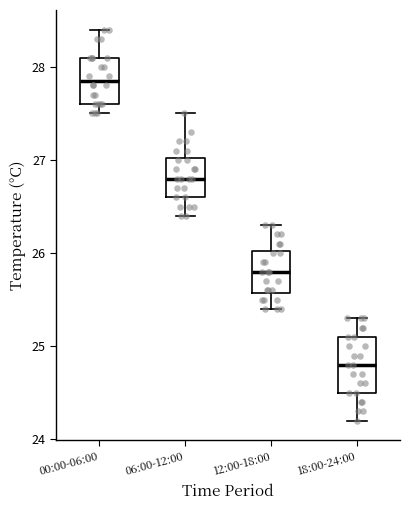

Comparing the boxes themselves (not the whiskers), which one is the tallest?

18:00-24:00